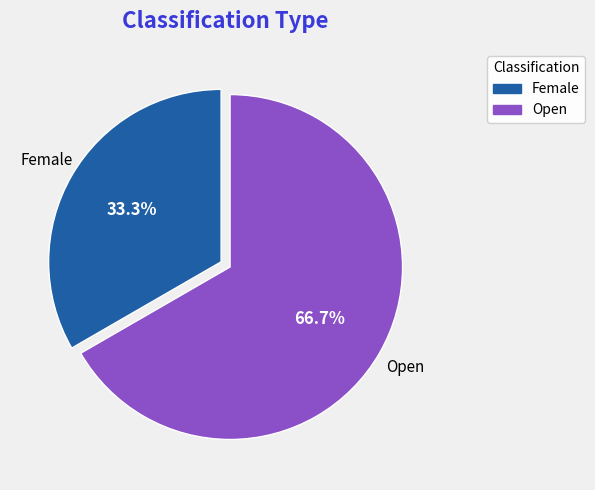

Do Open and Female together represent more than half of the pie?

Yes